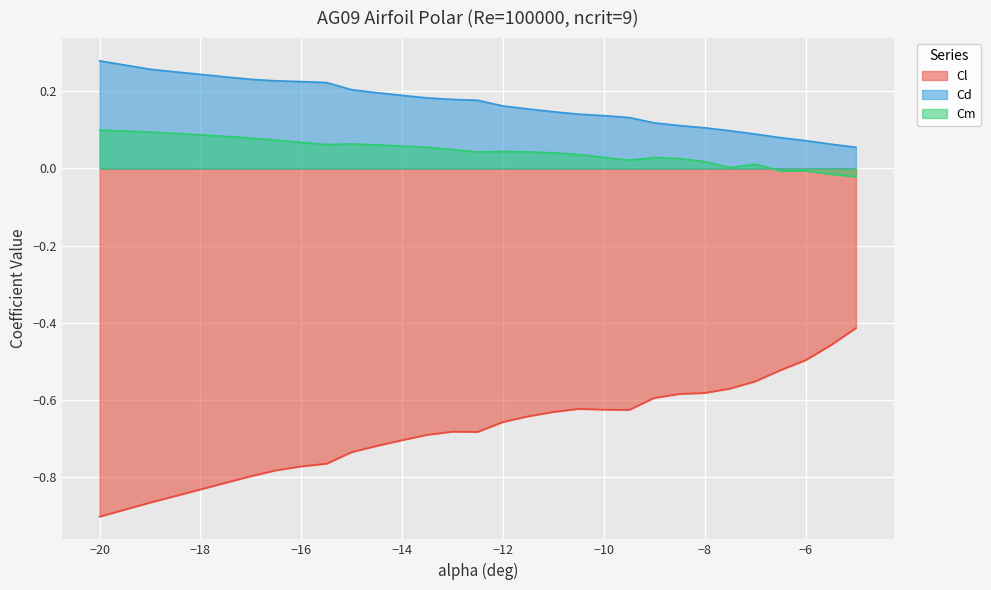

Does the chart display data point markers on the line(s)?

No